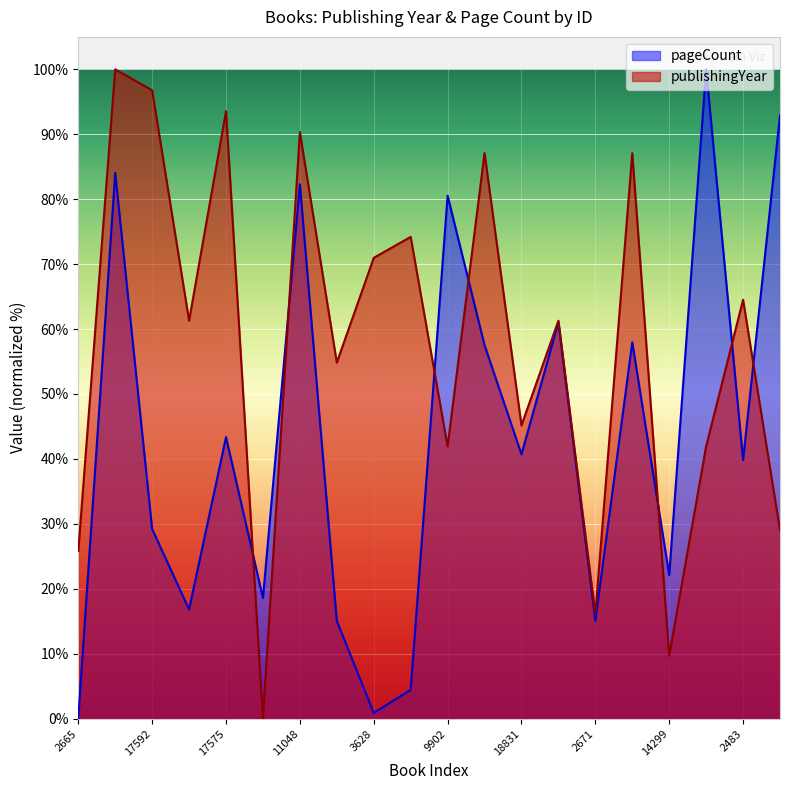

At 17599, list the series in order from smallest to largest.

pageCount, publishingYear